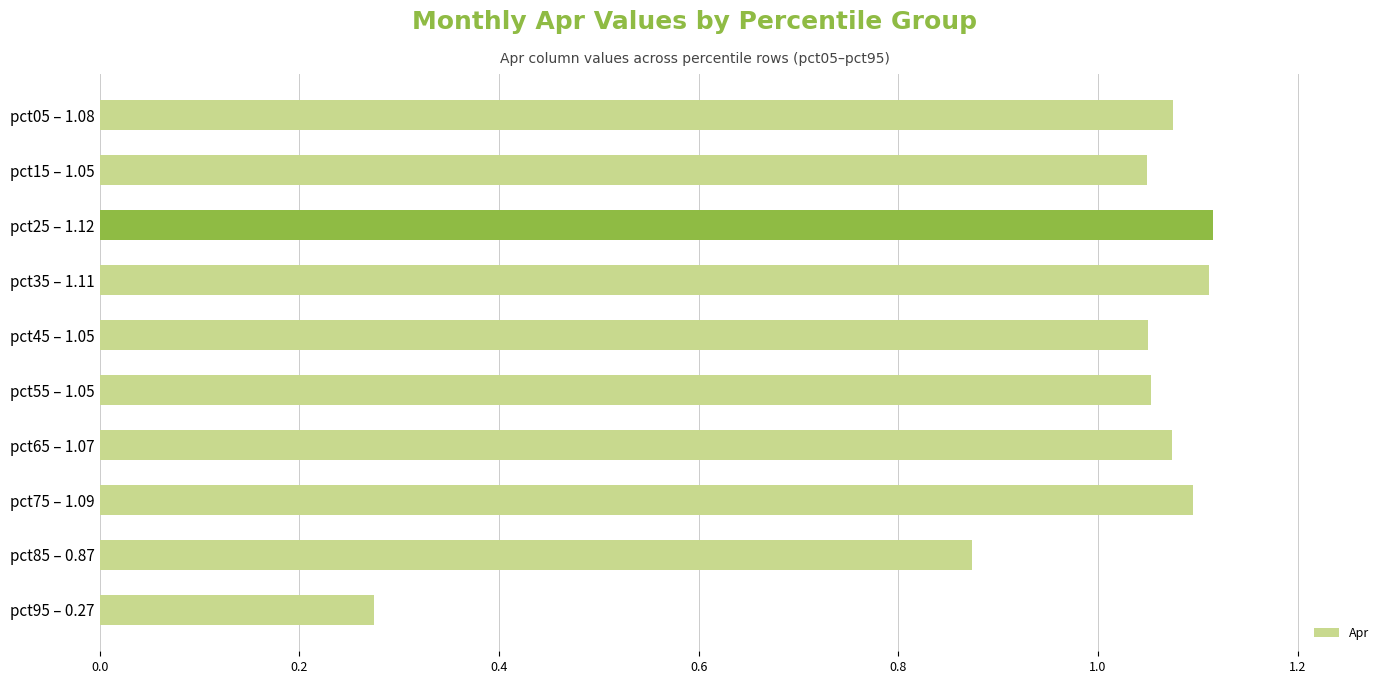

What is the label of the 1st bar from the top?

pct05 – 1.08